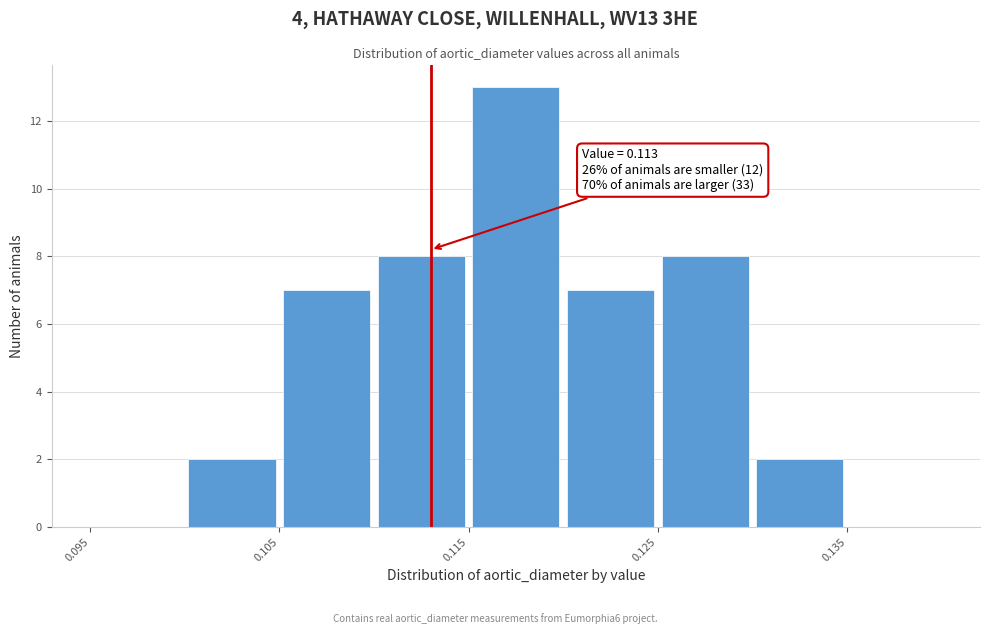

Which range on the x-axis has the tallest bar?

0.115 to 0.120